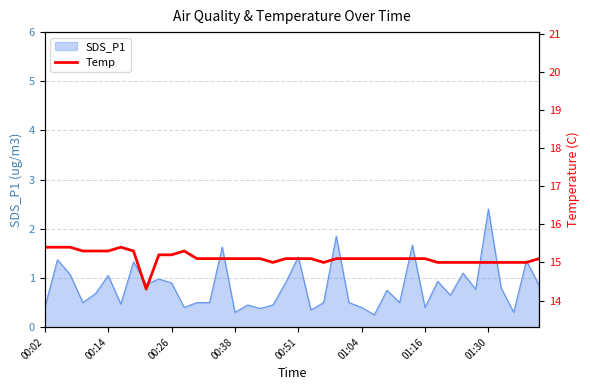

Approximately how many times larger is the value at 36 compared to 00:02?

1.0